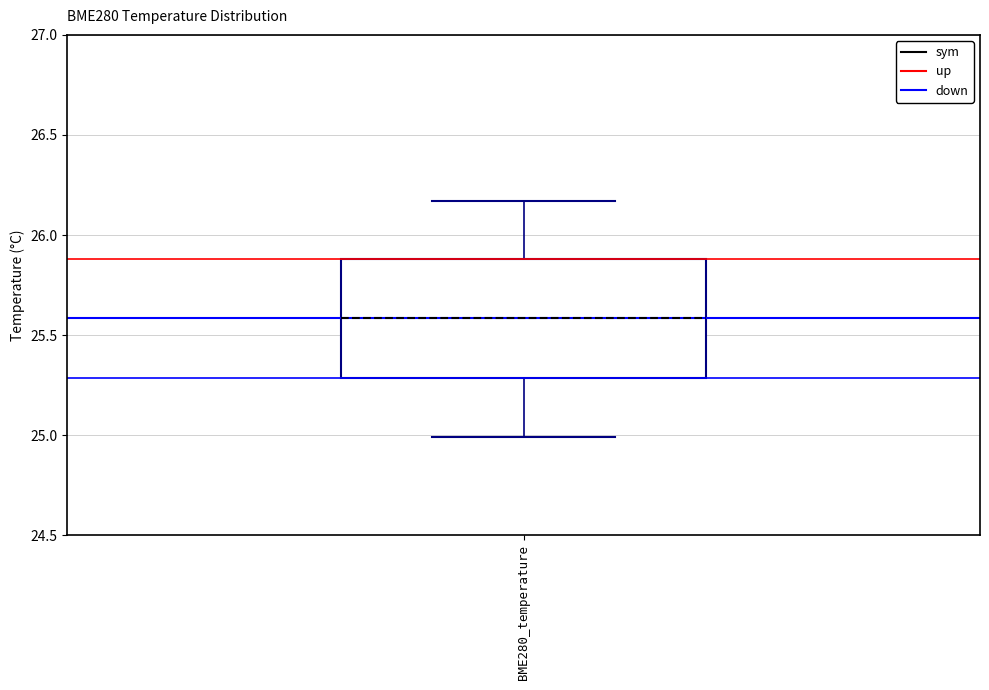

Where is the lower edge of the box for BME280_temperature on the y-axis? The values are not printed on the chart, so give them approximately, as read against the axis.

25.30